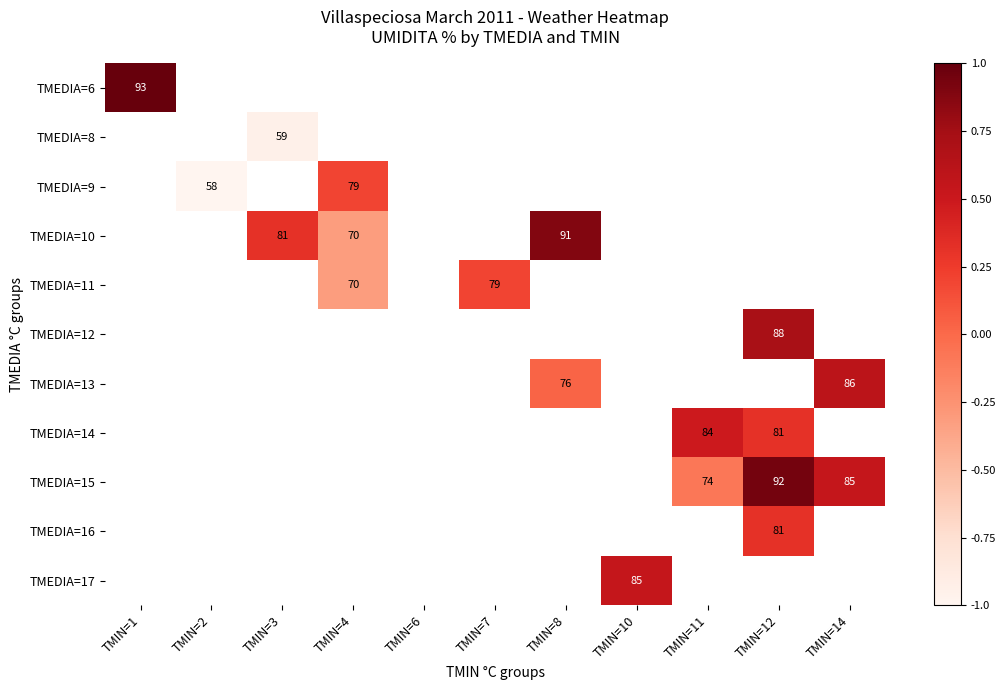

The value of TMEDIA=15 at TMIN=11 is 30. True or false?

False